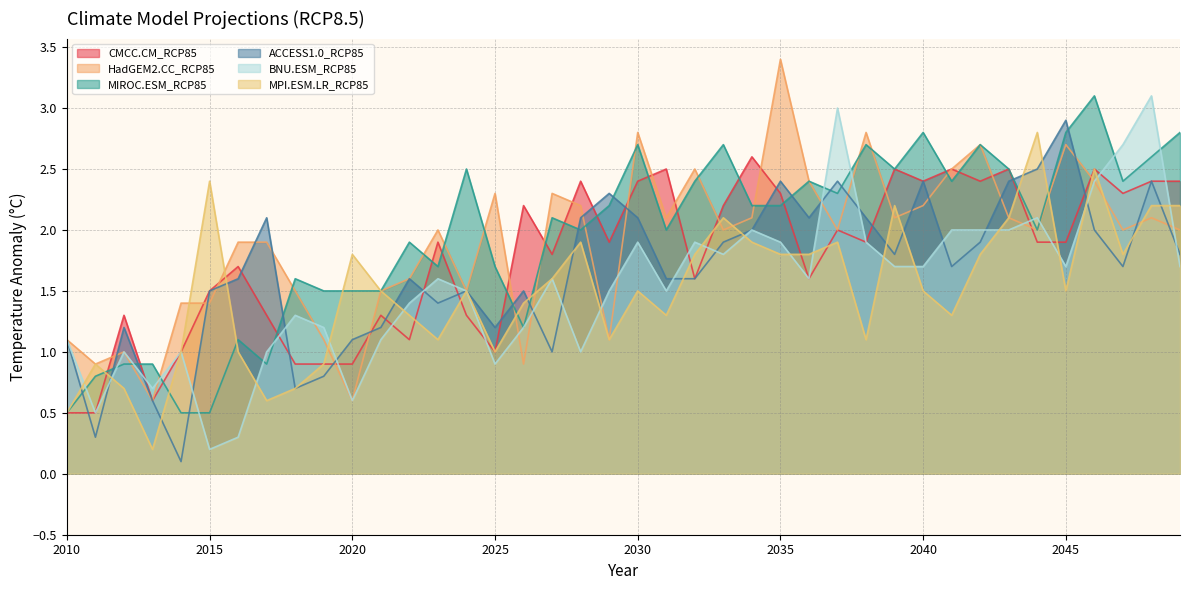

Which category has the lowest value across all series?

2014